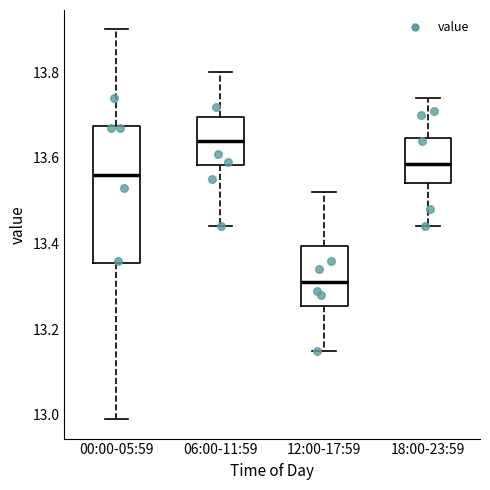

Which box is the tallest, from its lower edge to its upper edge?

00:00-05:59